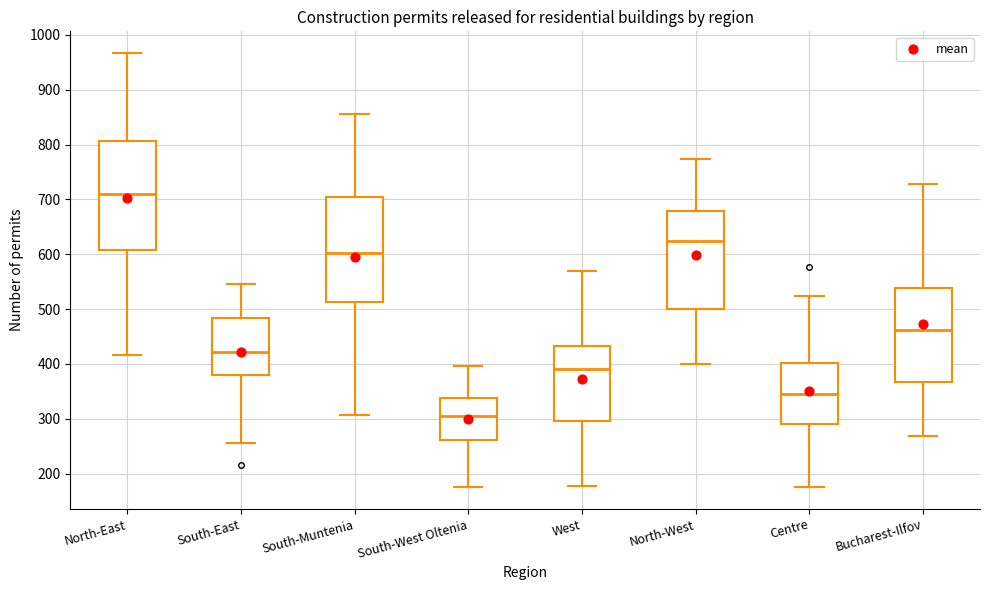

Where does the upper whisker of the box for South-Muntenia end on the y-axis? The values are not printed on the chart, so give them approximately, as read against the axis.

860